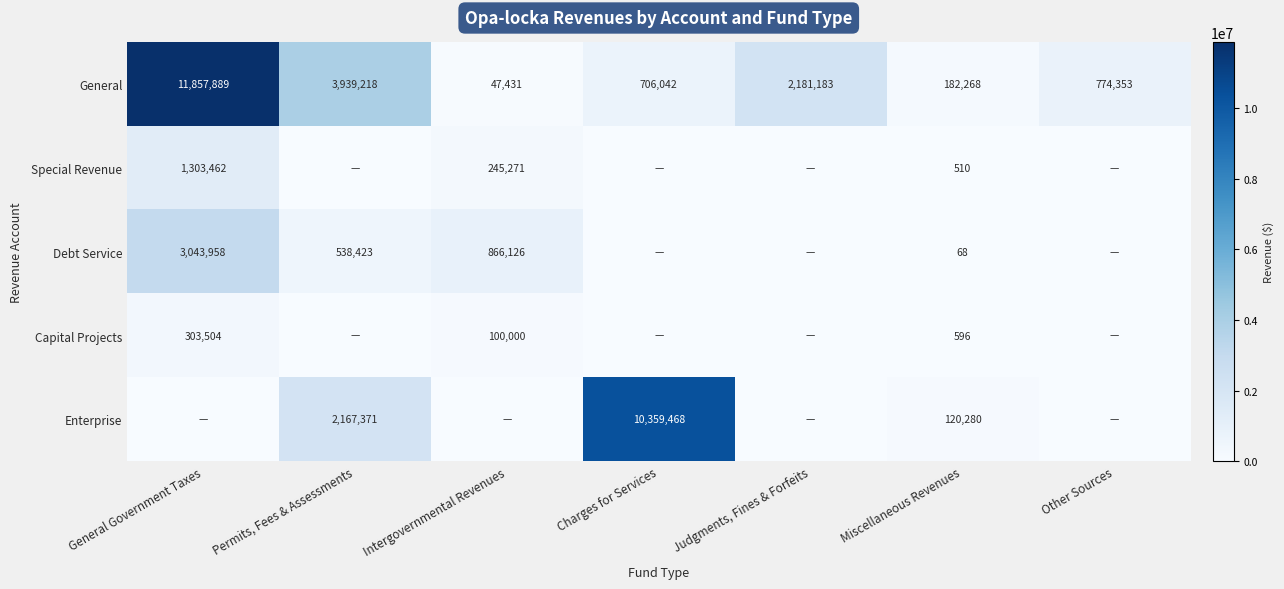

What is the difference between the General values at Charges for Services and Other Sources?

68311